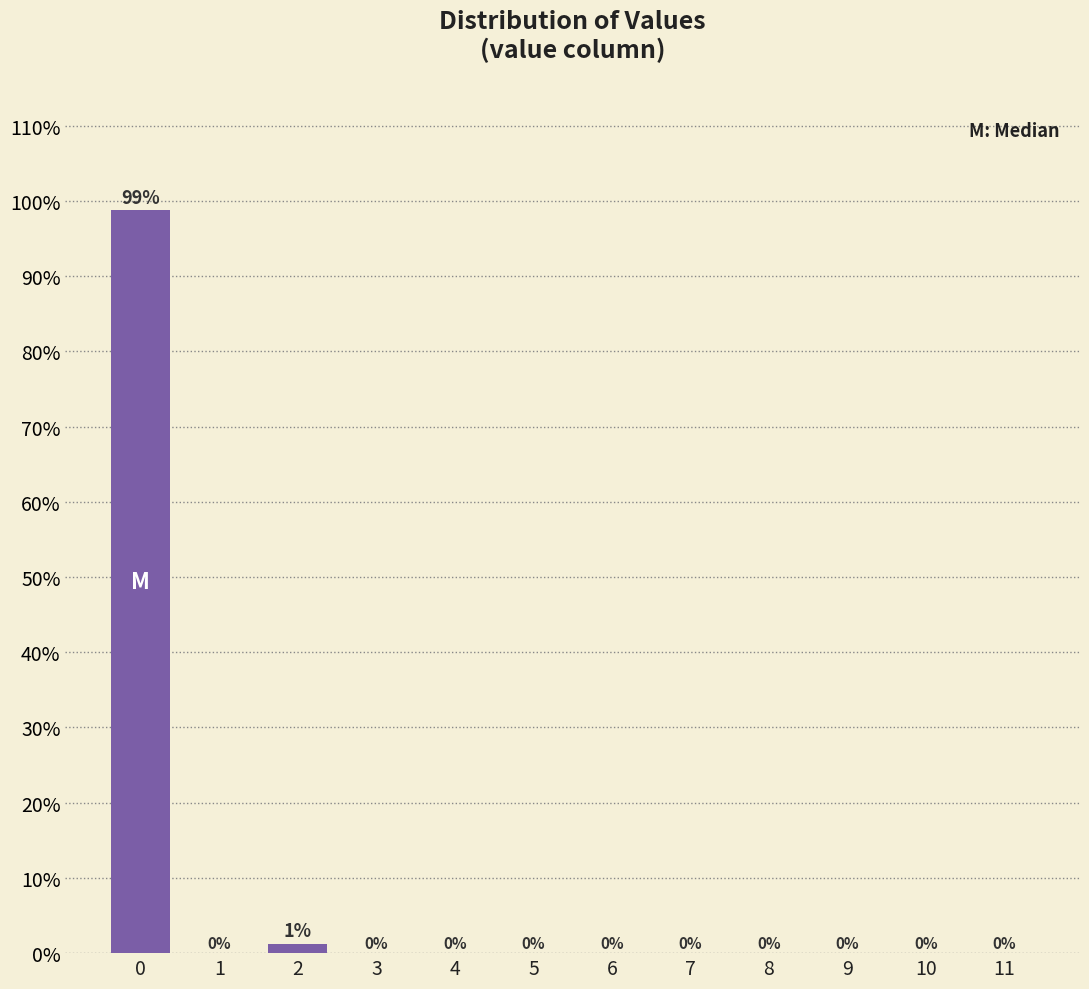

Is it true that the value at 1 is 0.0?

True